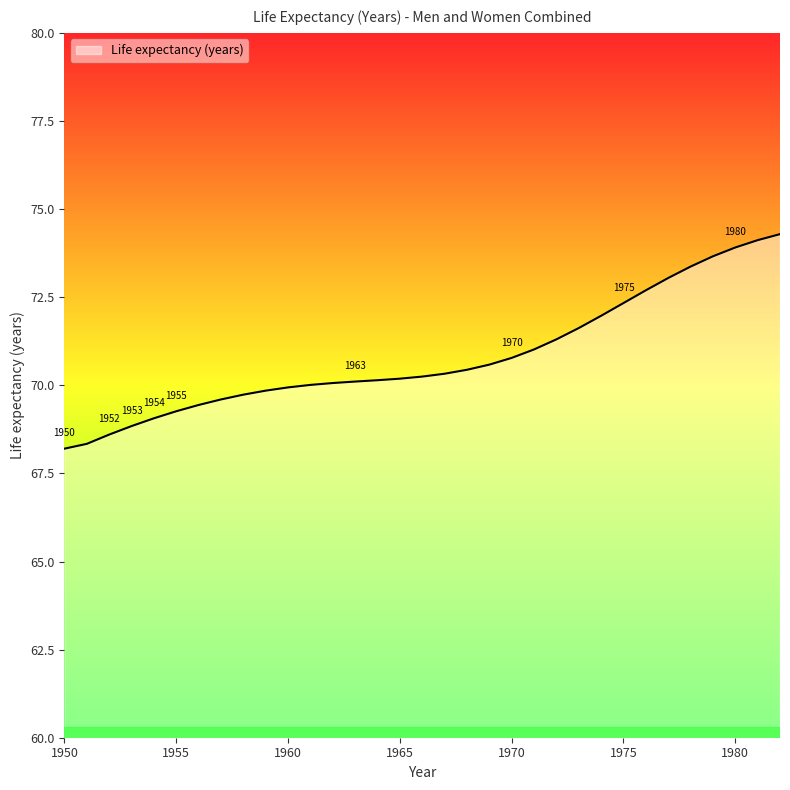

What is the minimum value shown in the chart?

68.2